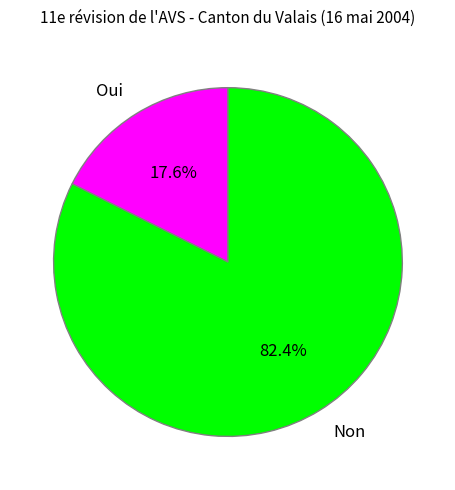

Rank the categories by value from highest to lowest.

Non, Oui